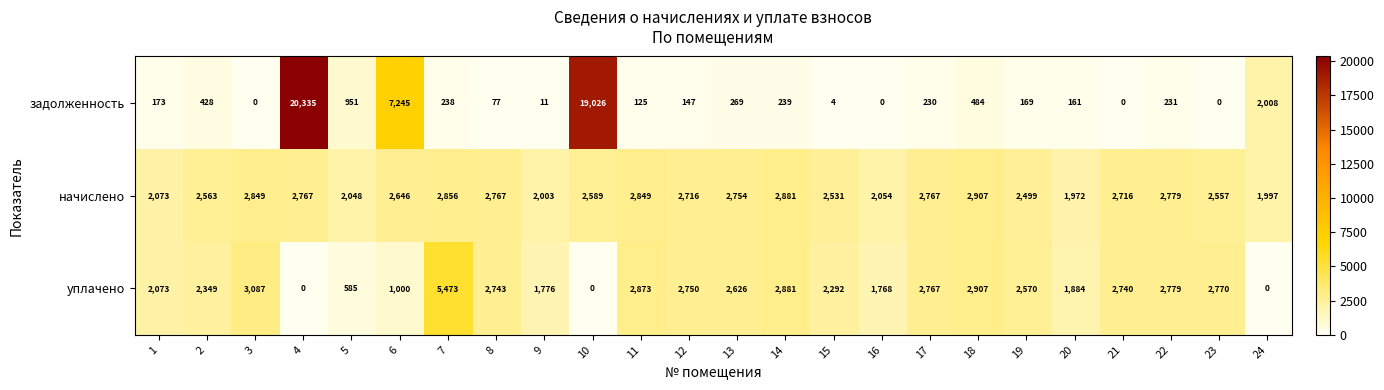

At which category is the sum across all series the highest?

4